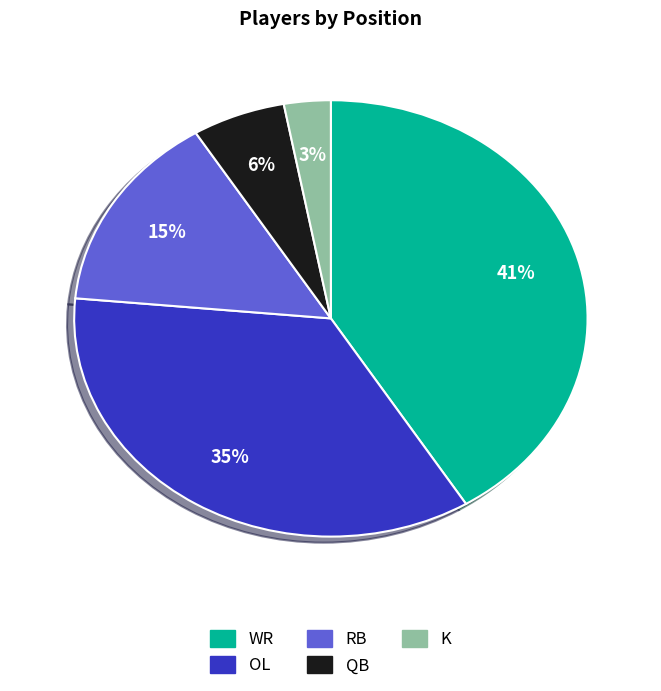

Which slice is the smallest?

K